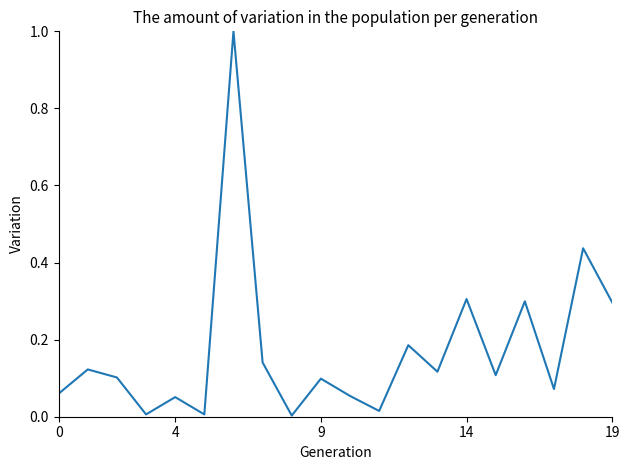

What is the difference between the maximum and minimum values?

1.0